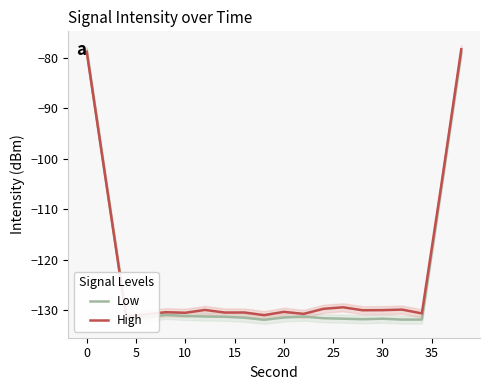

What are all the series names shown in the legend?

Low, High